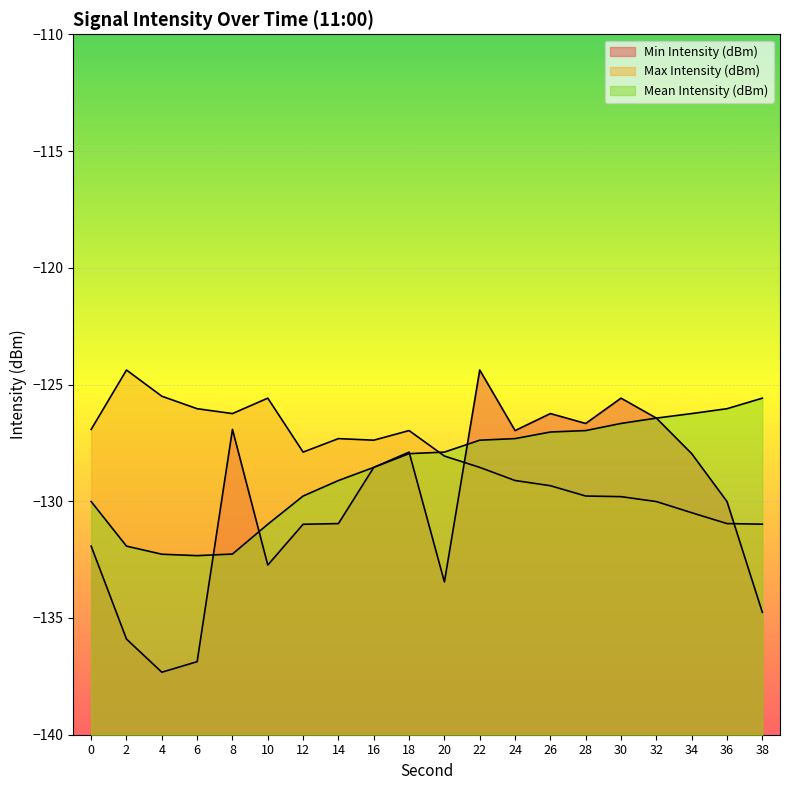

Which series has the widest spread of values?

Min Intensity (dBm)